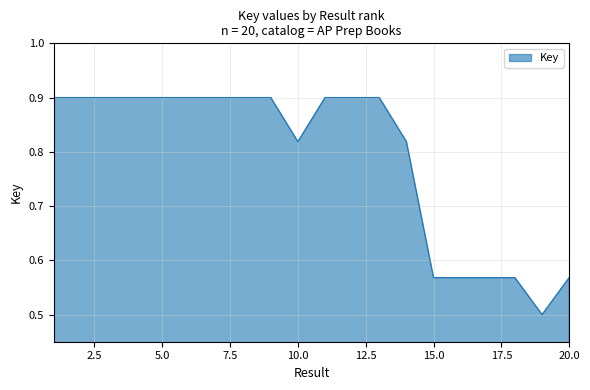

What is the smallest value displayed?

0.5